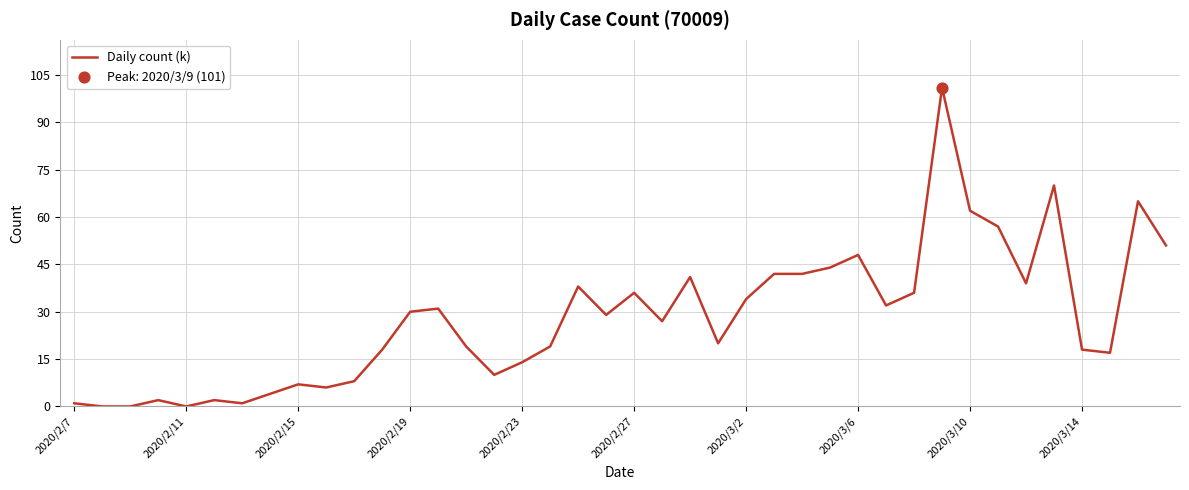

What is the difference between the maximum and minimum values?

101